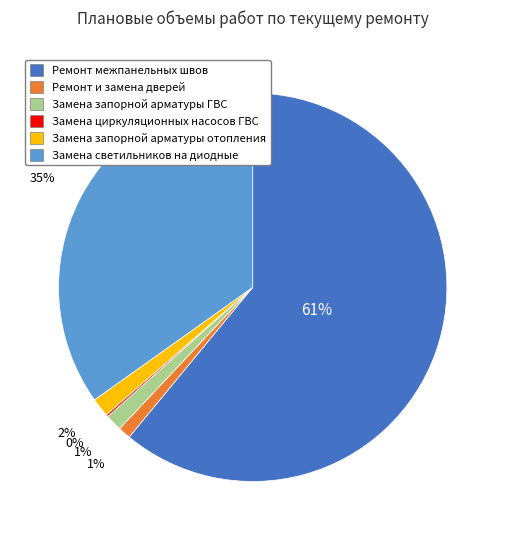

Between Ремонт межпанельных швов and Замена запорной арматуры ГВС, which is larger?

Ремонт межпанельных швов